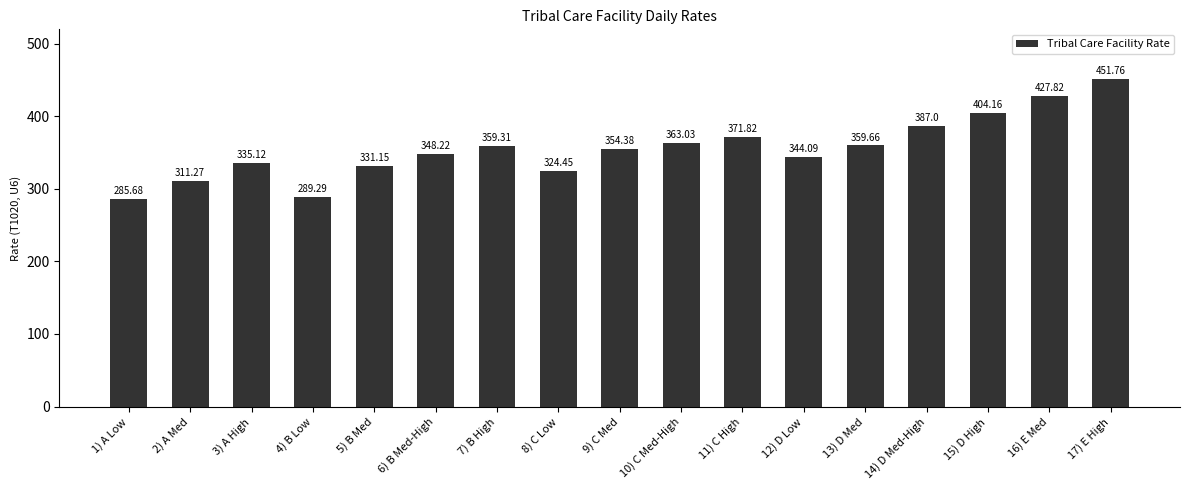

At which label is the value closest to 368?

11) C High